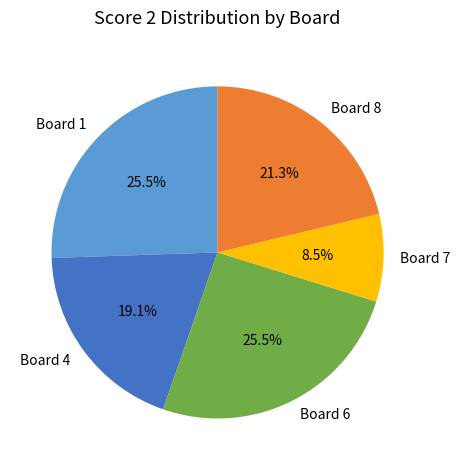

What is the smallest slice in the pie chart?

Board 7